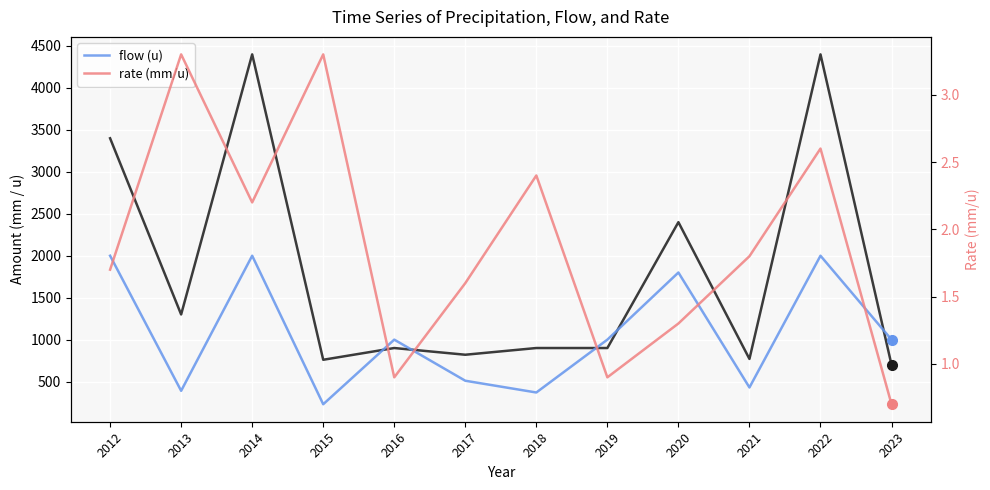

True or false: p_i (mm) has more than 1 interior local peaks.

True